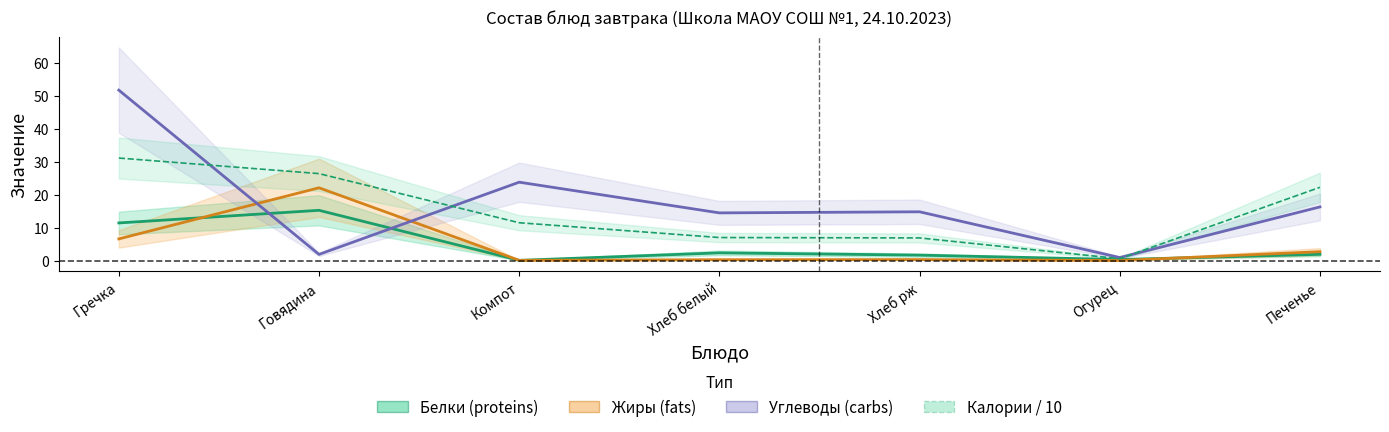

At which label does Калории / 10 reach its minimum?

Огурец